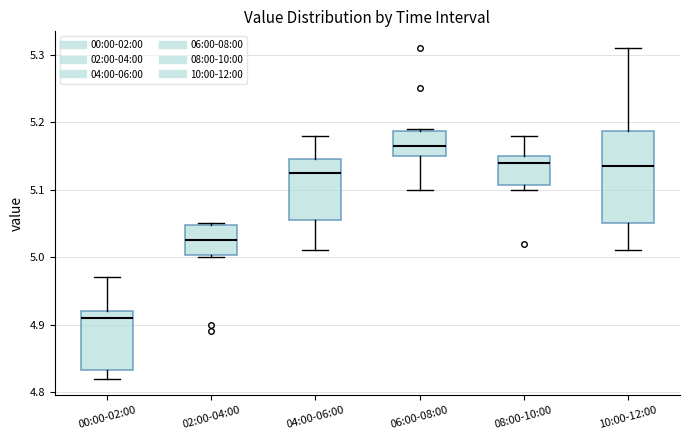

Comparing the boxes themselves (not the whiskers), which one is the tallest?

10:00-12:00